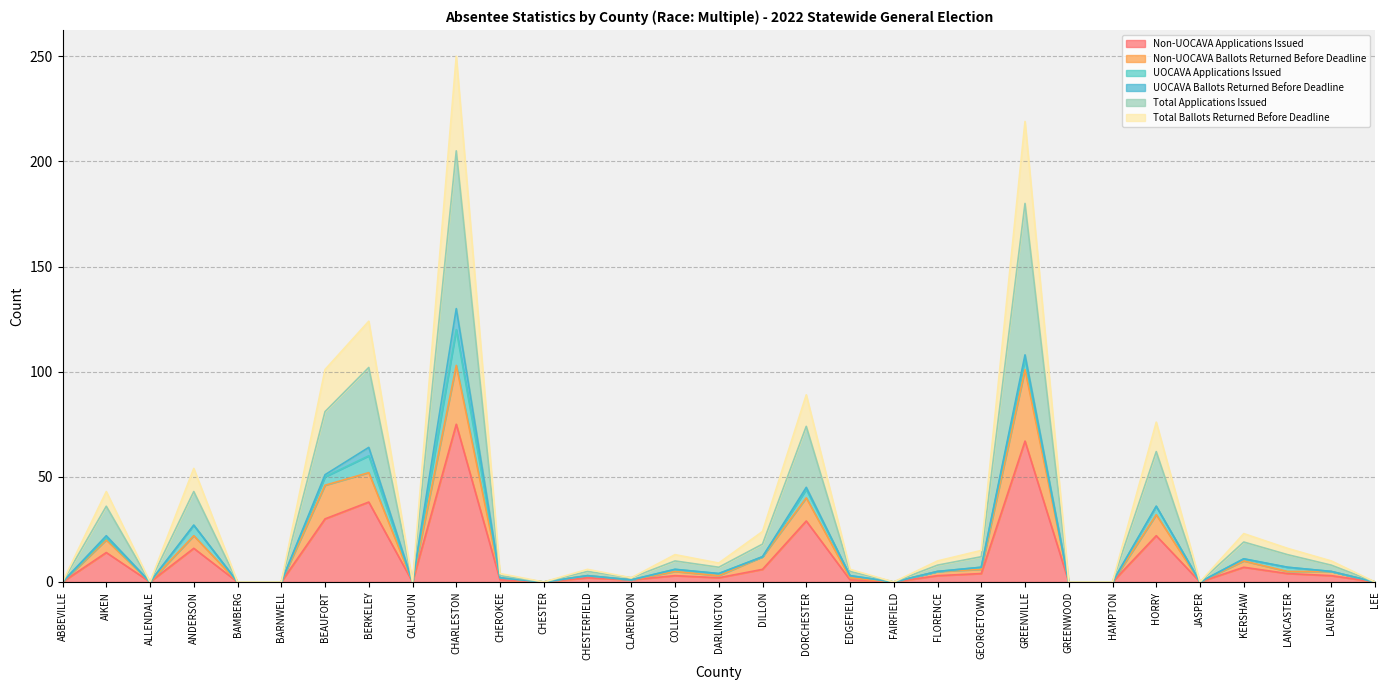

True or false: Total Ballots Returned Before Deadline and Non-UOCAVA Applications Issued intersect in this chart.

False